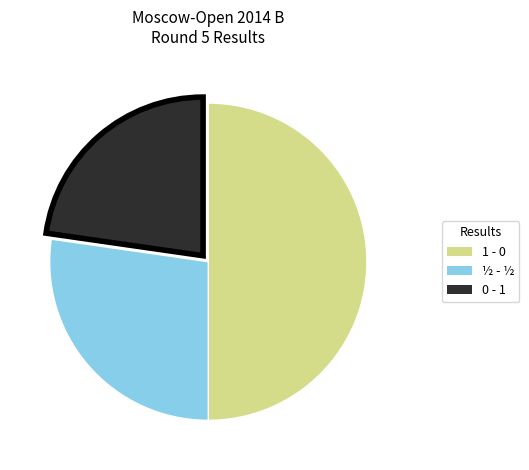

Which category has the smallest portion of the pie?

0 - 1